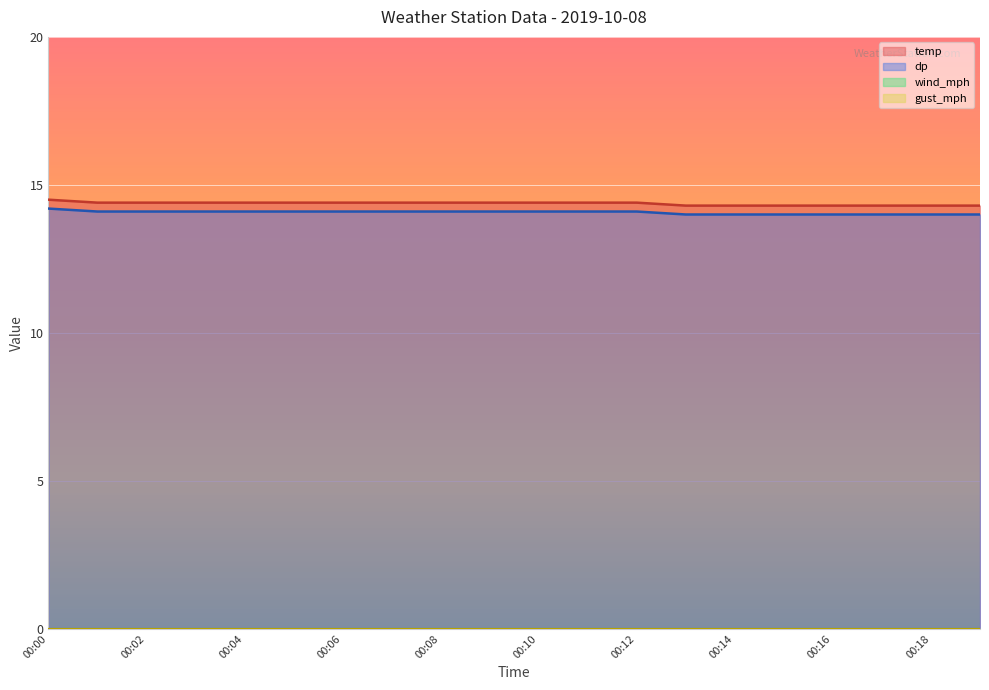

True or false: temp and dp cross at least once.

False